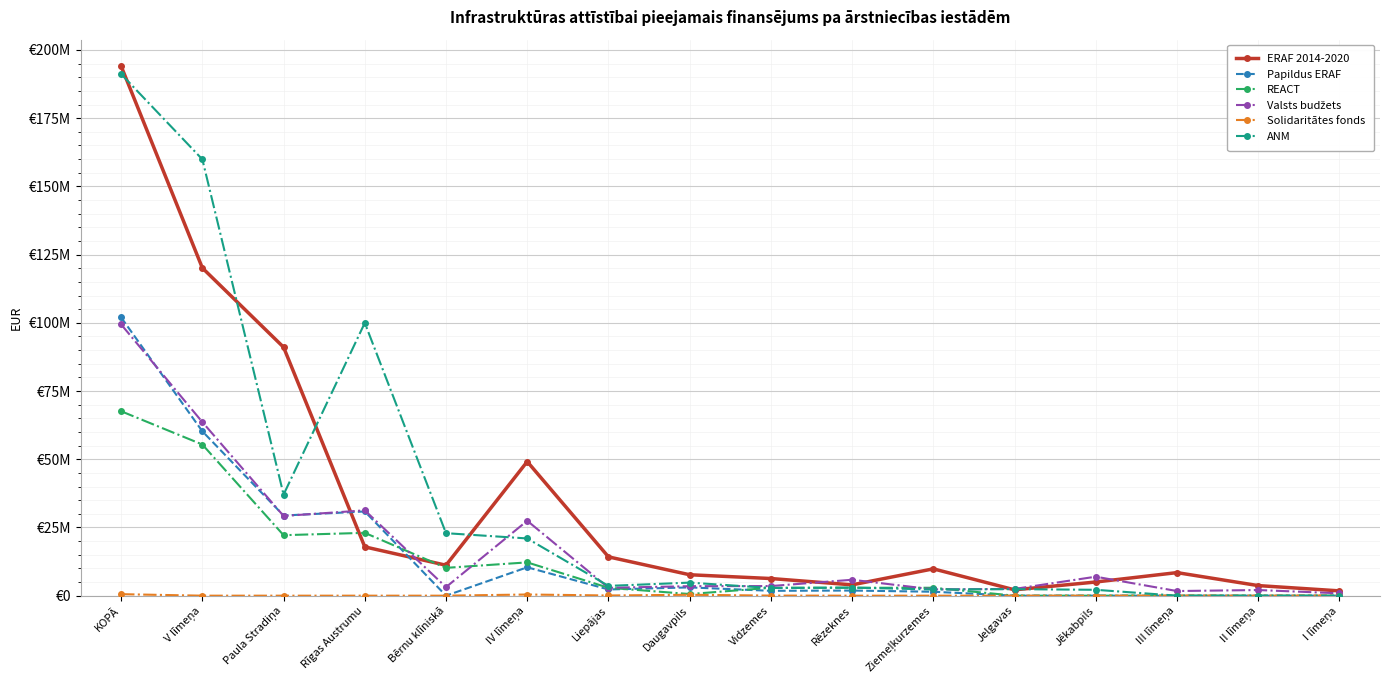

Reading left to right, what are all the values shown in this chart?

ERAF 2014-2020: 194082006.9	120114288.0	91068678.0	17888467.0	11157143.0	49144838.0	14228677.0	7670720.0	6285877.0	3969502.0	9838034.0	2142118.4	5009910.0	8454611.0	3698152.0	1762171.0
Papildus ERAF: 101984738.0	60243129.0	29378444.0	30864685.0	0.0	10405413.0	2273579.0	3031439.0	1780970.0	1879492.0	1439933.0	0.0	0.0	0.0	0.0	0.0
REACT: 67600001.0	55400945.0	22171846.0	23029099.0	10200000.0	12199056.0	2900109.0	598620.0	2900109.0	2900109.0	2900109.0	0.0	0.0	0.0	0.0	0.0
Valsts budžets: 99423136.2	63627838.0	29217474.0	31274712.0	3135652.0	27454316.0	2890945.0	3478968.0	3525727.0	5831090.0	2298241.0	2473858.0	6955487.0	1700869.0	2066057.0	875470.0
Solidaritātes fonds: 550792.0	0.0	0.0	0.0	0.0	430138.0	71167.0	328447.0	30524.0	0.0	0.0	0.0	0.0	56872.0	0.0	62994.0
ANM: 191179999.0	159918275.0	37043235.0	99972040.0	22903000.0	20976724.0	3589856.0	4786474.0	2812053.0	2967615.0	2273575.0	2393237.0	2153914.0	0.0	0.0	0.0